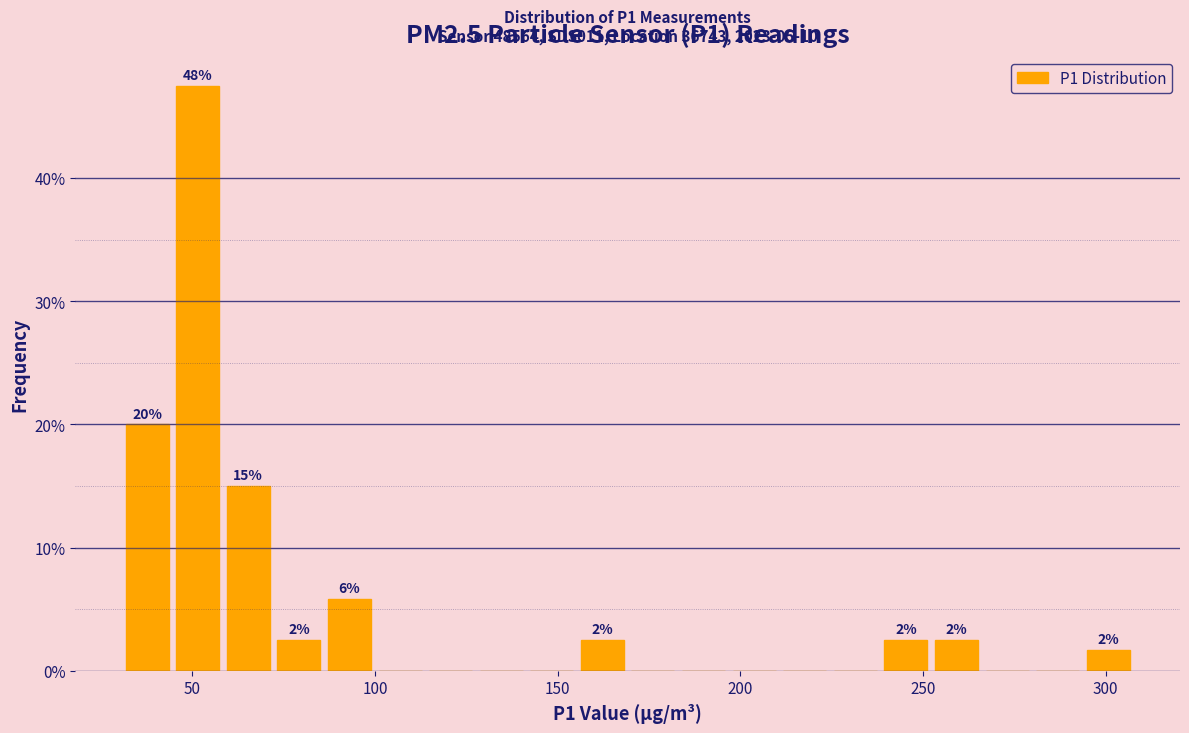

Around what value on the x-axis is the tallest bar? Give the approximate position of its centre, as read against the axis.

50